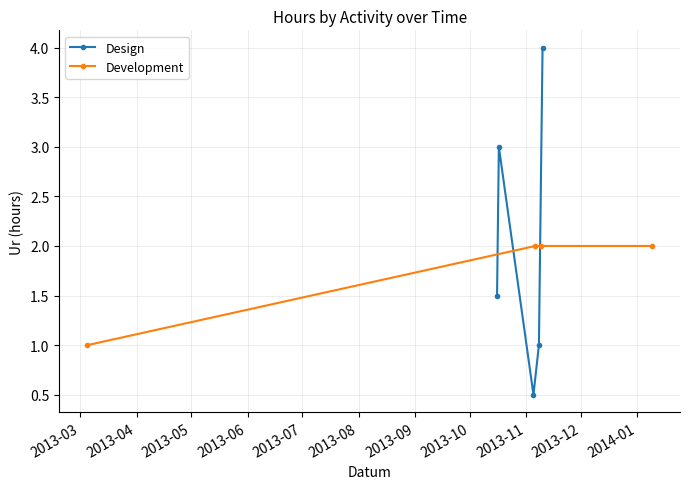

What is the value of the Development point at the 4th from the left?

2